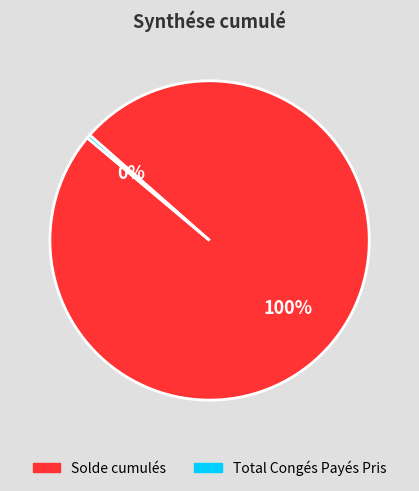

How many slices are in this pie chart?

2